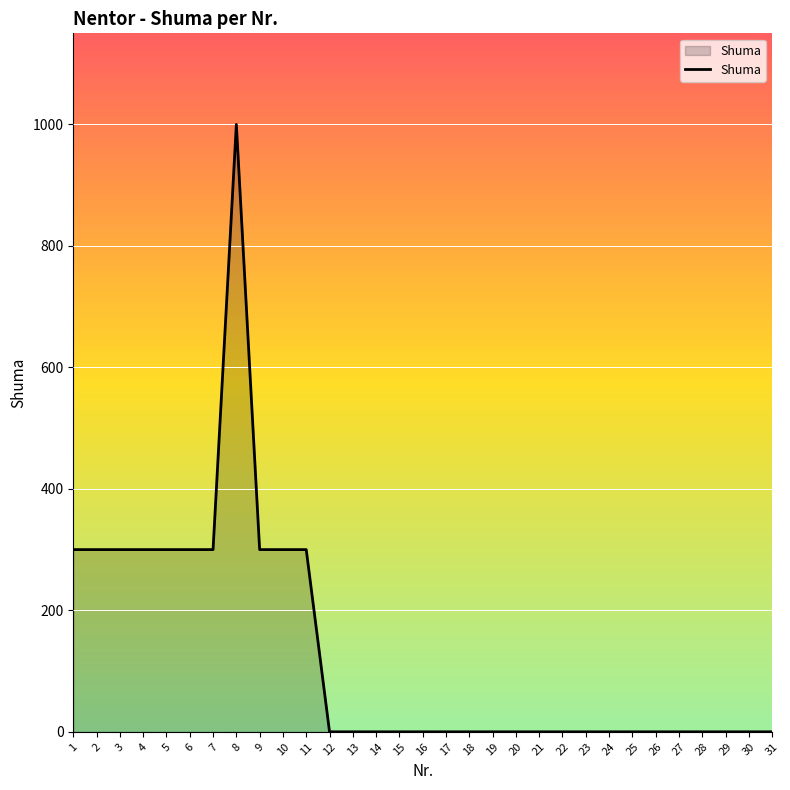

True or false: the data shows -664 at 24.

False